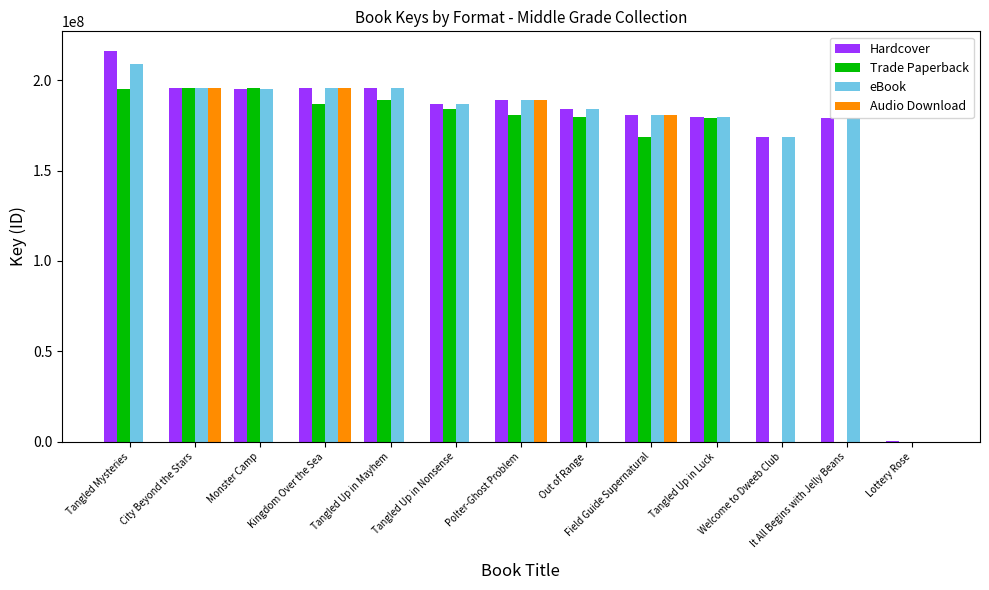

Is it true that Audio Download equals 188753558 at Polter-Ghost Problem?

True